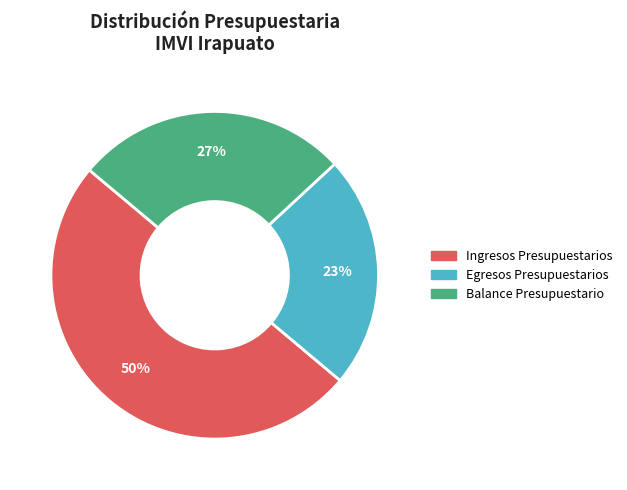

Which has a higher value, Egresos Presupuestarios or Balance Presupuestario?

Balance Presupuestario